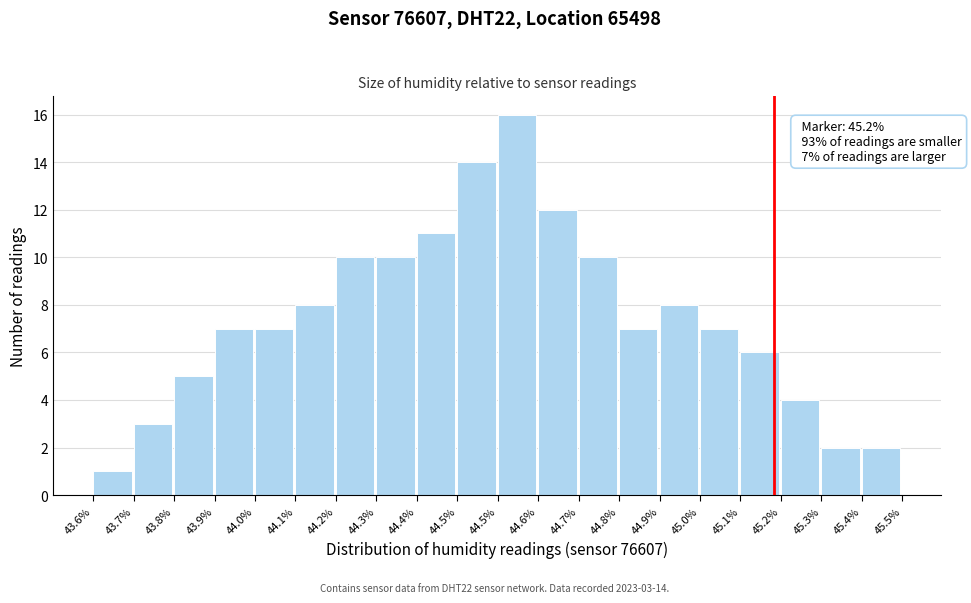

Does the chart contain any negative values?

No